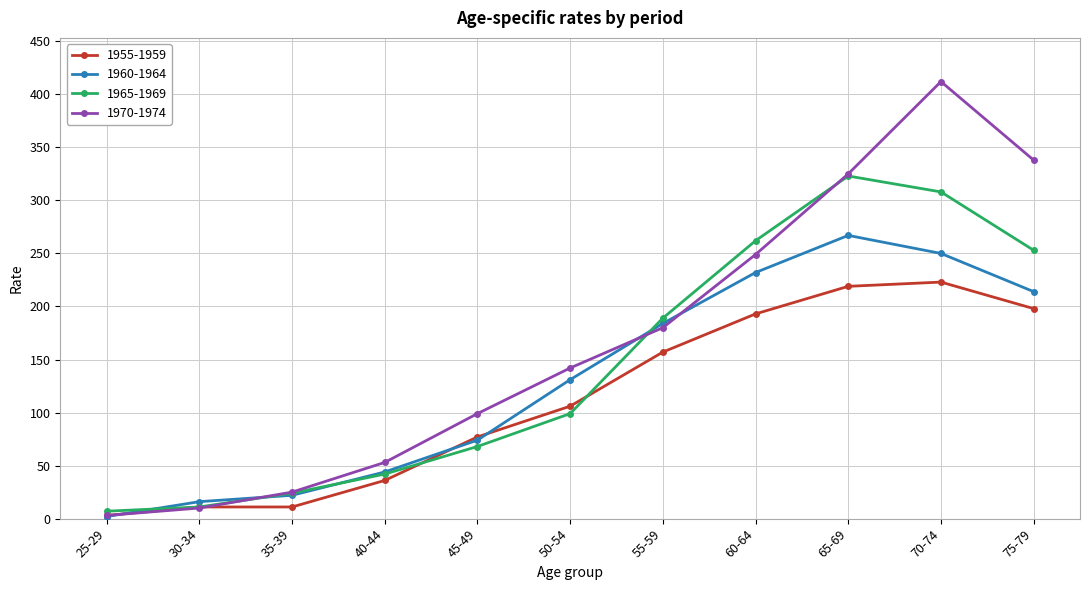

True or false: 1970-1974 has a value of 358 at 60-64.

False